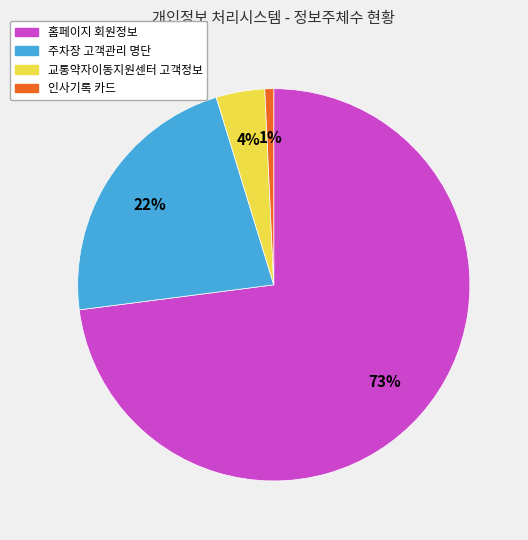

To the nearest percent, what percentage of the pie is 주차장 고객관리 명단?

22%